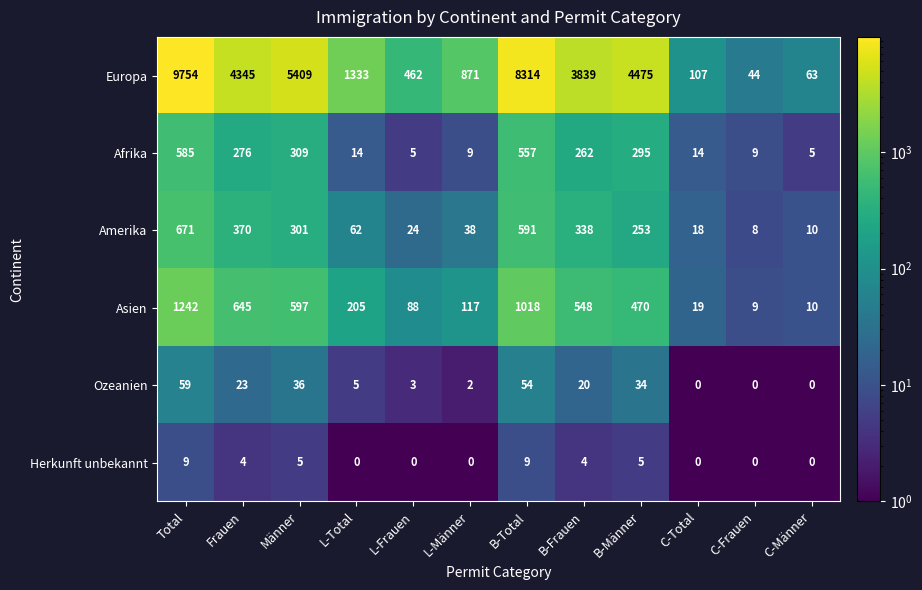

True or false: Herkunft unbekannt has a value of 0 at L-Total.

True